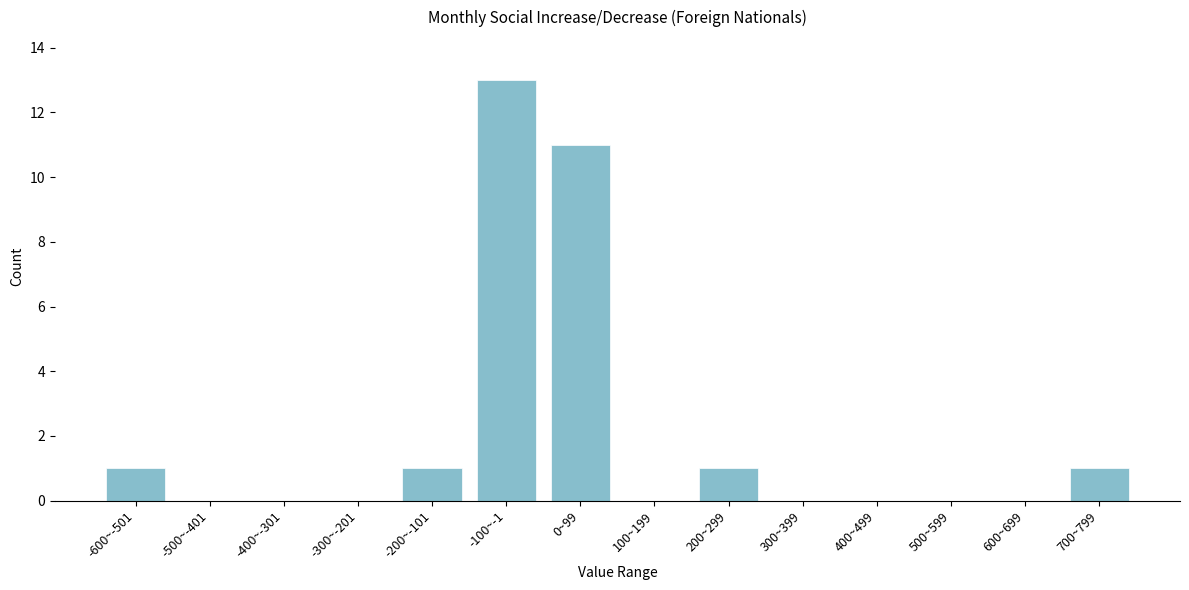

Reading left to right, transcribe all the data shown in this chart.

-600~-501=1	-500~-401=0	-400~-301=0	-300~-201=0	-200~-101=1	-100~-1=13	0~99=11	100~199=0	200~299=1	300~399=0	400~499=0	500~599=0	600~699=0	700~799=1